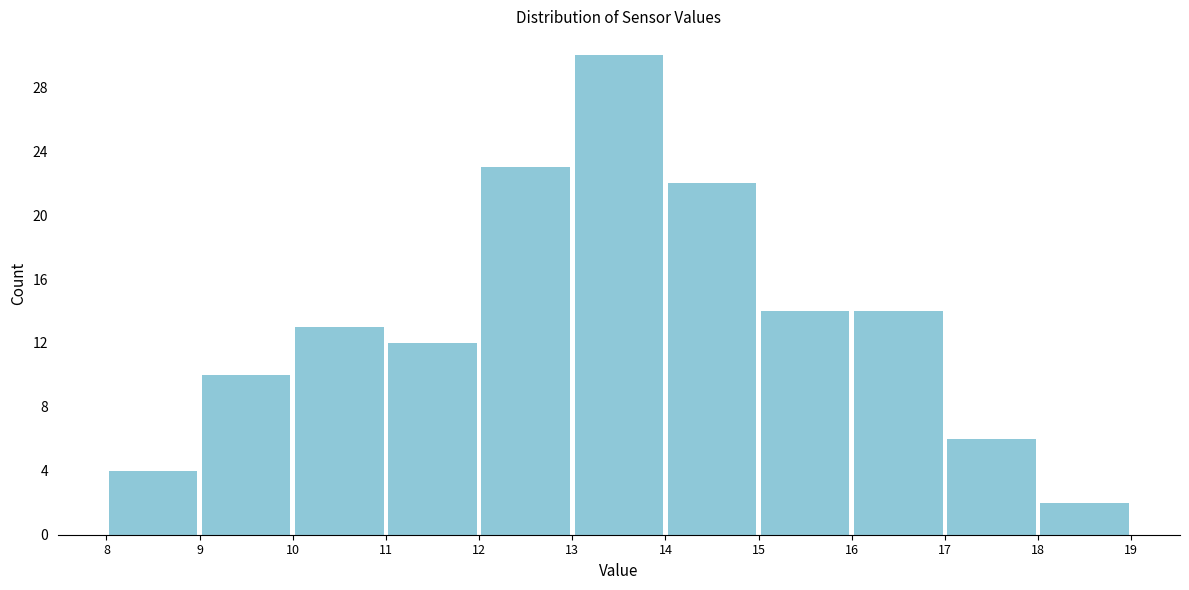

Over which range of the x-axis is the bar tallest?

13 to 14